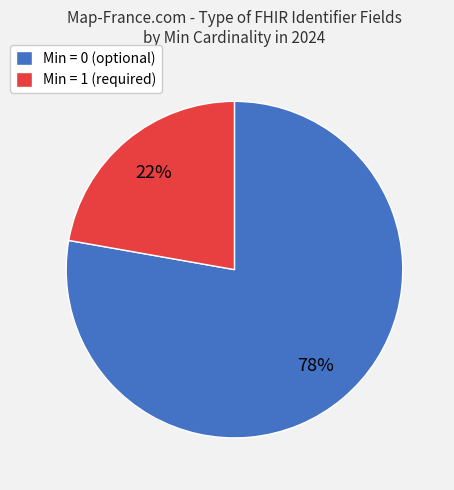

Does Min = 1 (required) represent more than half of the total?

No